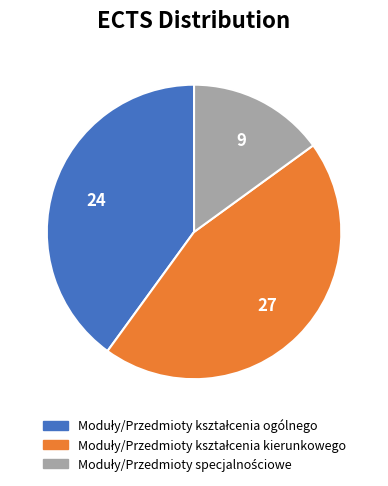

Does any single category account for the majority?

No